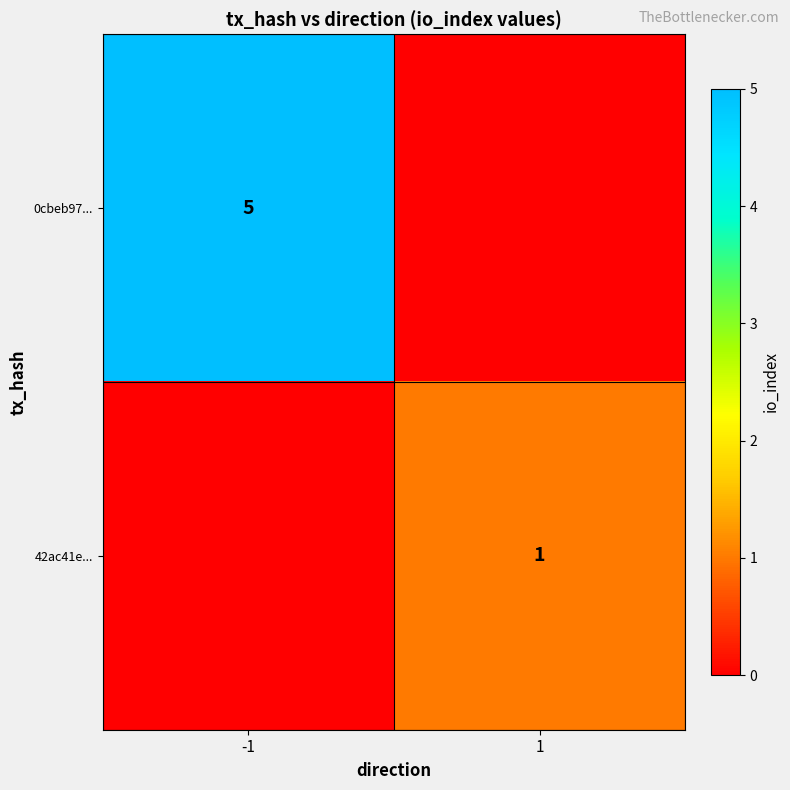

True or false: 0cbeb97... has a value of 2 at -1.

False